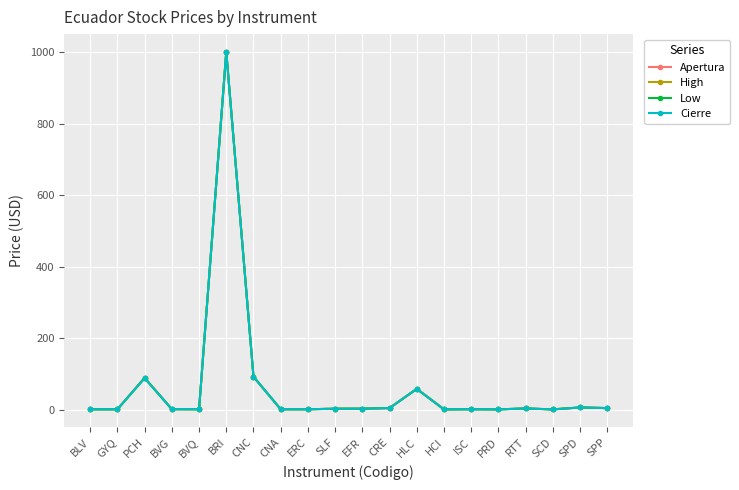

At which category does Low reach its first local peak?

PCH